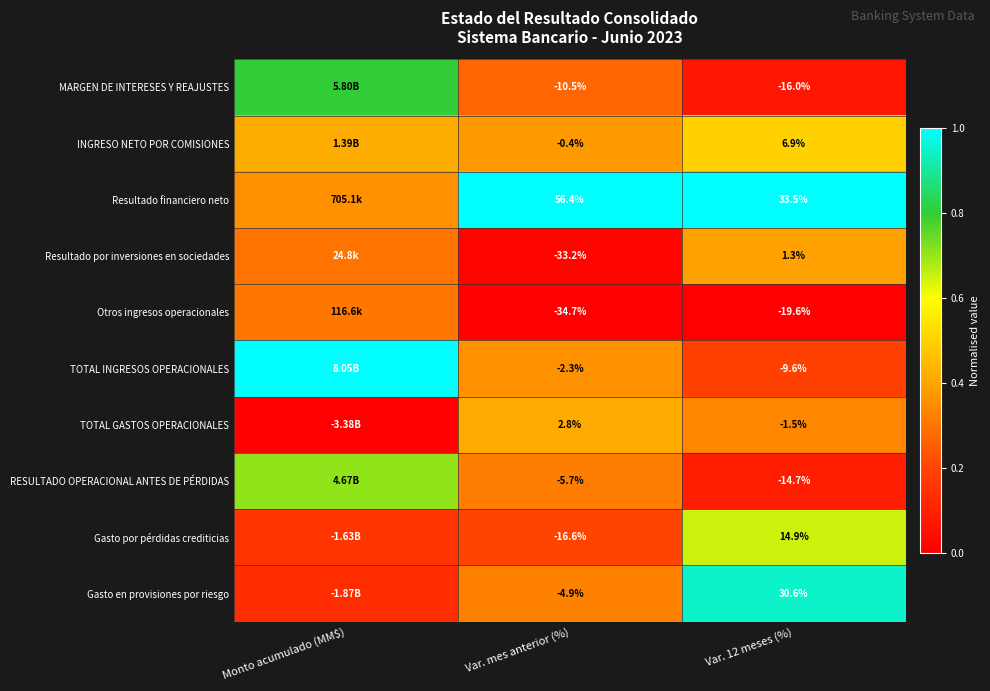

At which category does the chart reach its peak across all series?

Var. mes anterior (%)